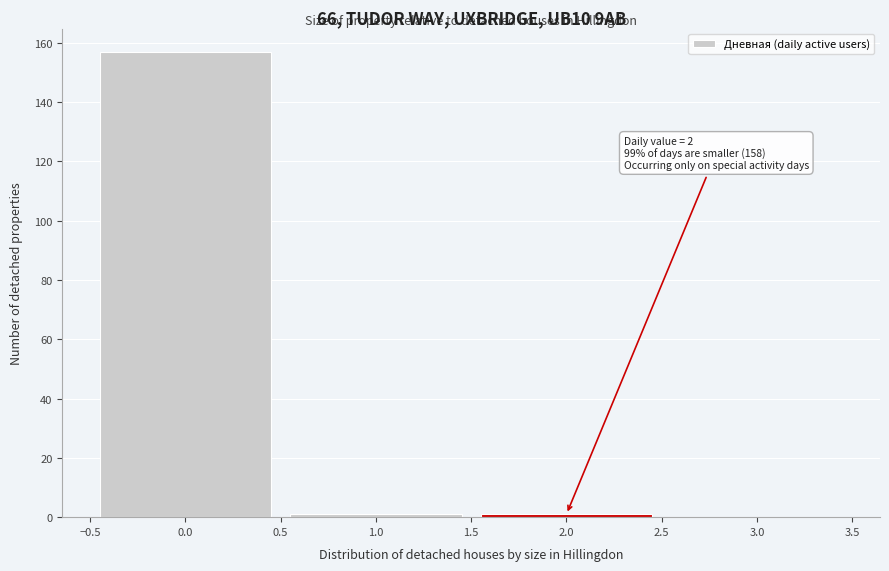

Which range on the x-axis has the tallest bar?

-0.5 to 0.5